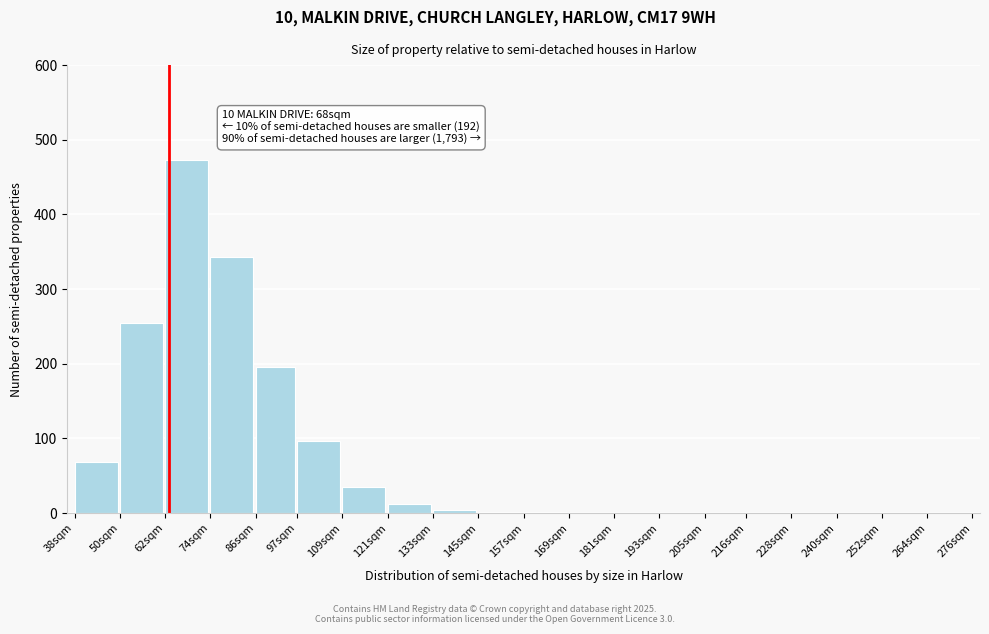

The value at 62sqm is 473. True or false?

True